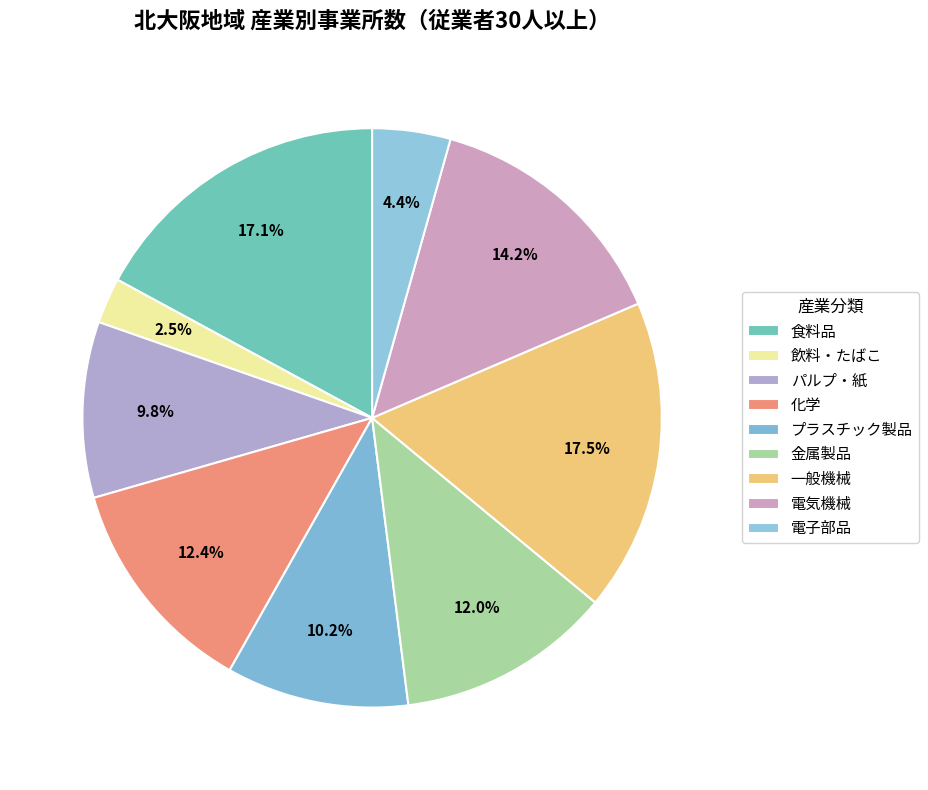

Is パルプ・紙 the majority of the pie?

No